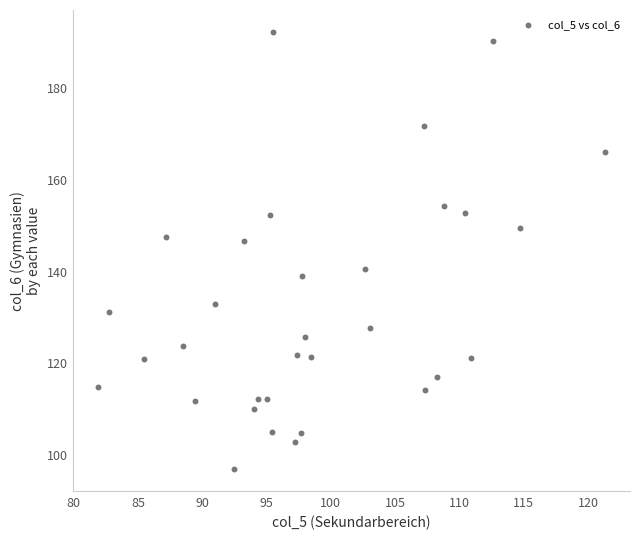

What is the range of X values (max minus min)?

39.4